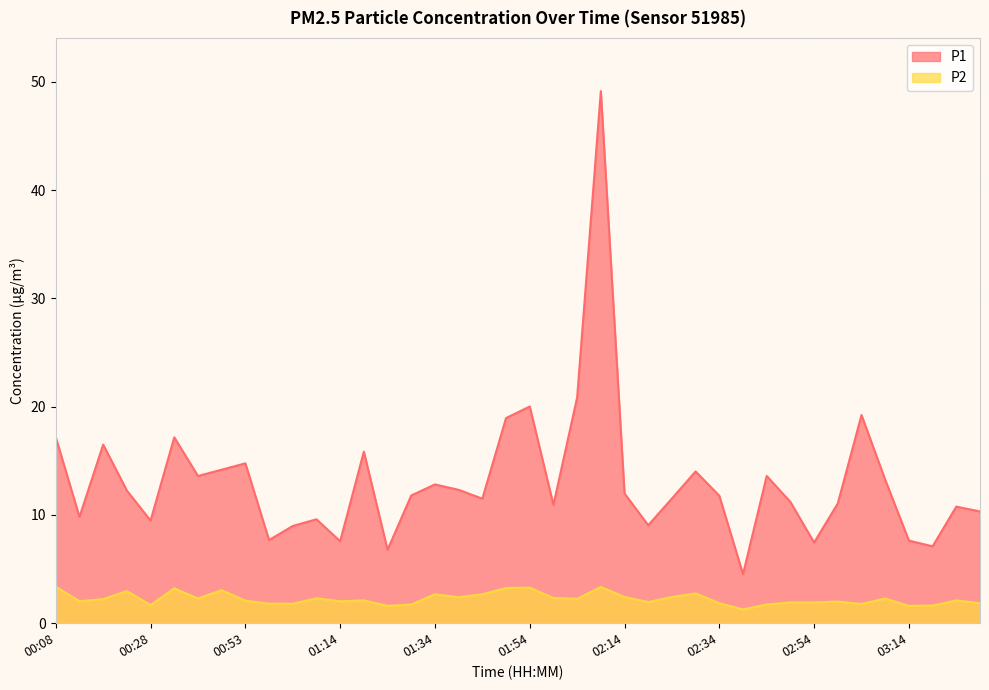

At which category does P1 reach its first local peak?

00:18